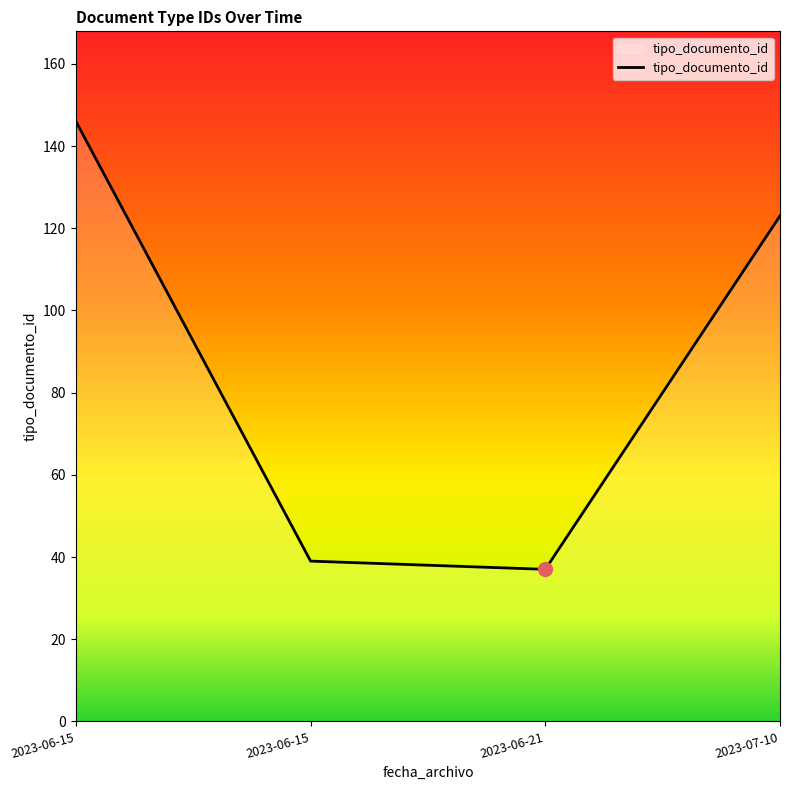

How many series are shown in this chart?

1